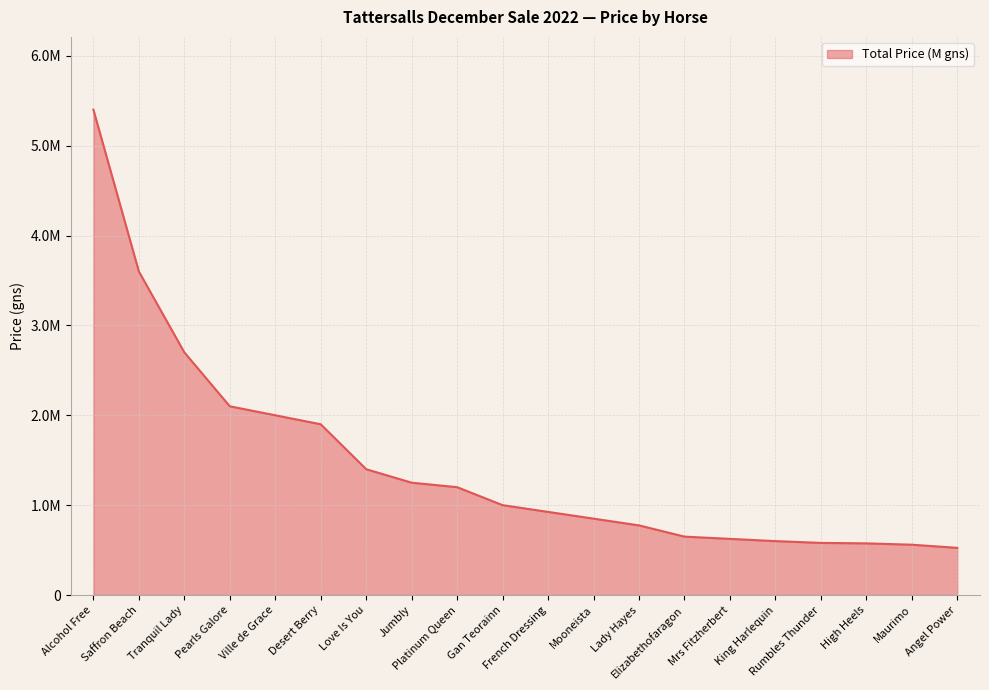

Does the chart have visible grid lines?

Yes